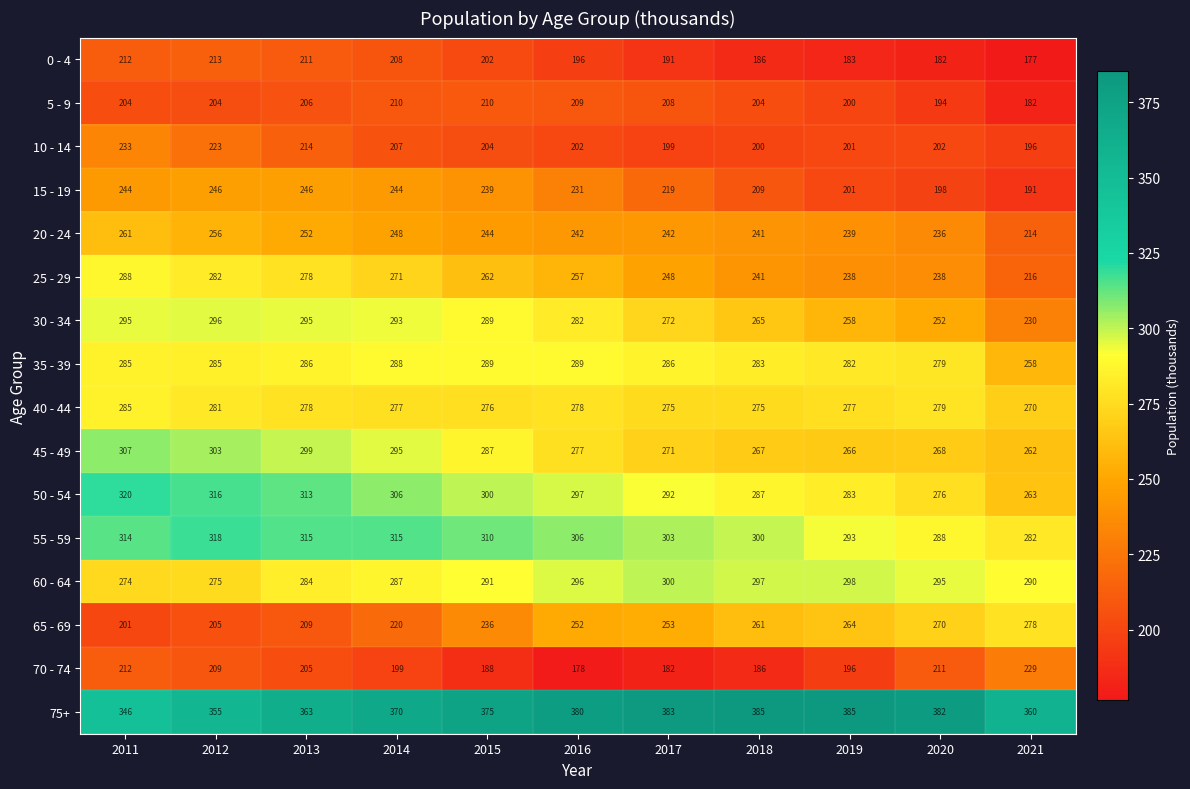

What is the difference between the maximum and minimum values in the 30 - 34 series?

66